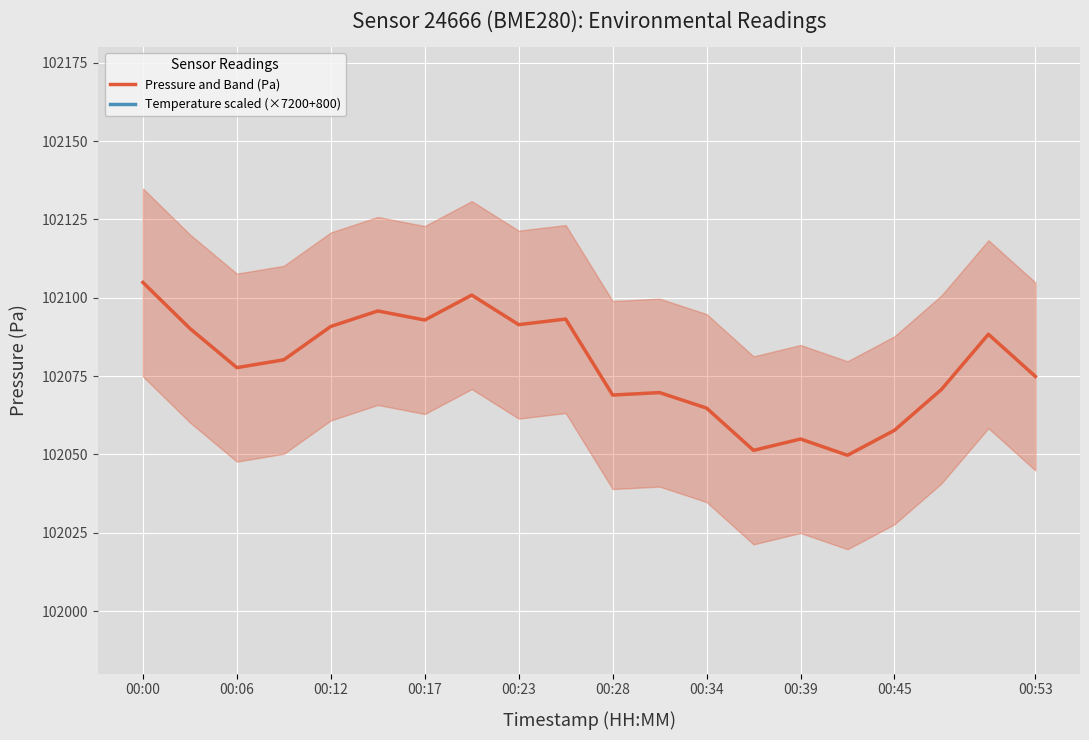

At which label does Pressure and Band (Pa) reach its peak?

00:00